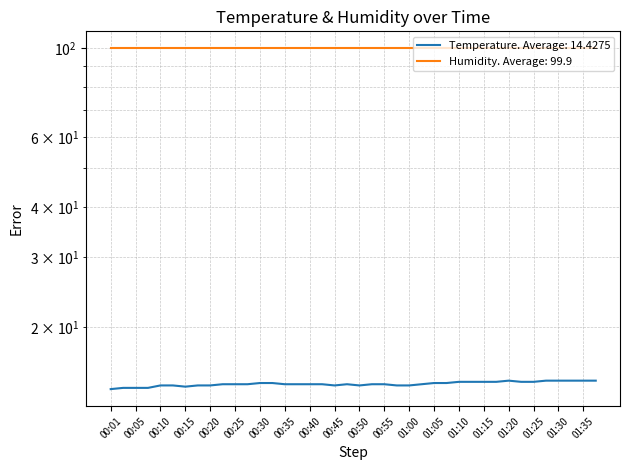

List the labels in order of value, largest first.

01:20, 01:27, 01:30, 01:32, 01:35, 01:37, 01:10, 01:12, 01:15, 01:17, 01:22, 01:25, 00:30, 00:33, 01:05, 01:07, 00:23, 00:25, 00:28, 00:35, 00:38, 00:40, 00:42, 00:47, 00:52, 00:55, 01:02, 00:10, 00:13, 00:18, 00:20, 00:45, 00:50, 00:57, 01:00, 00:15, 00:03, 00:05, 00:08, 00:01